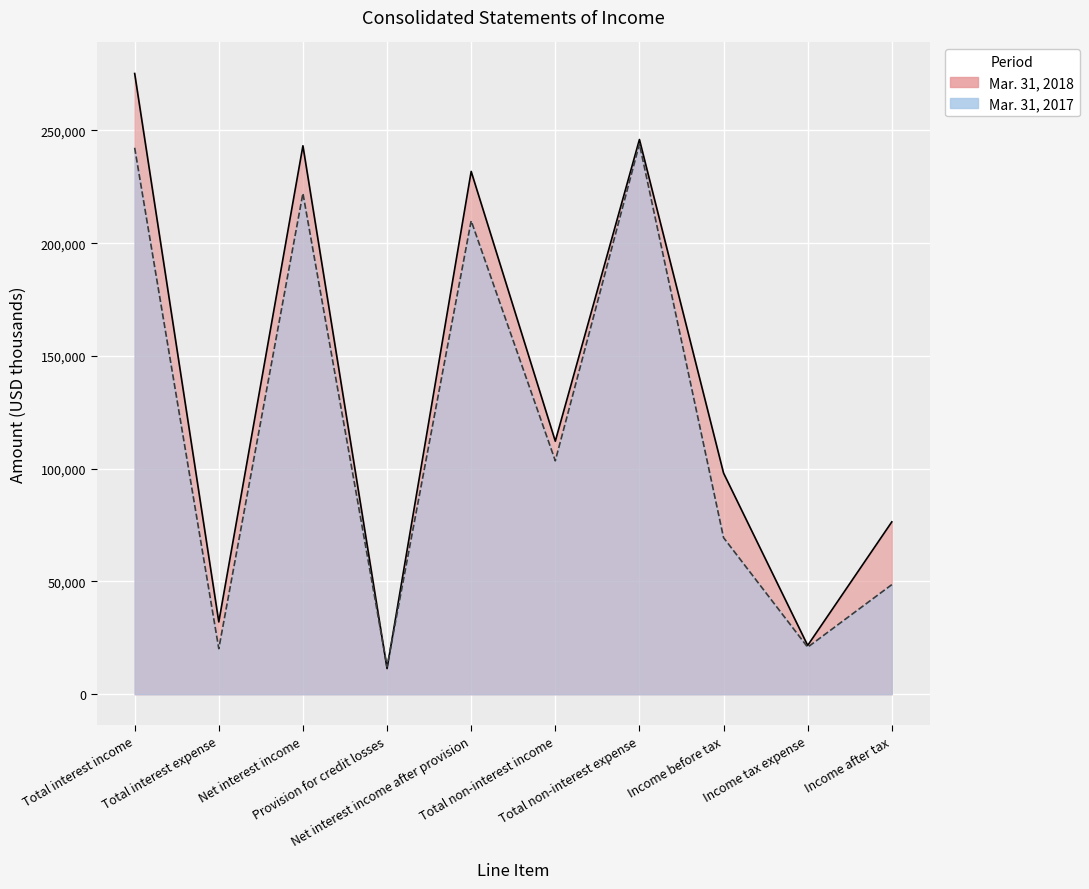

Which series changed the most between Total interest income and Income tax expense?

Mar. 31, 2018